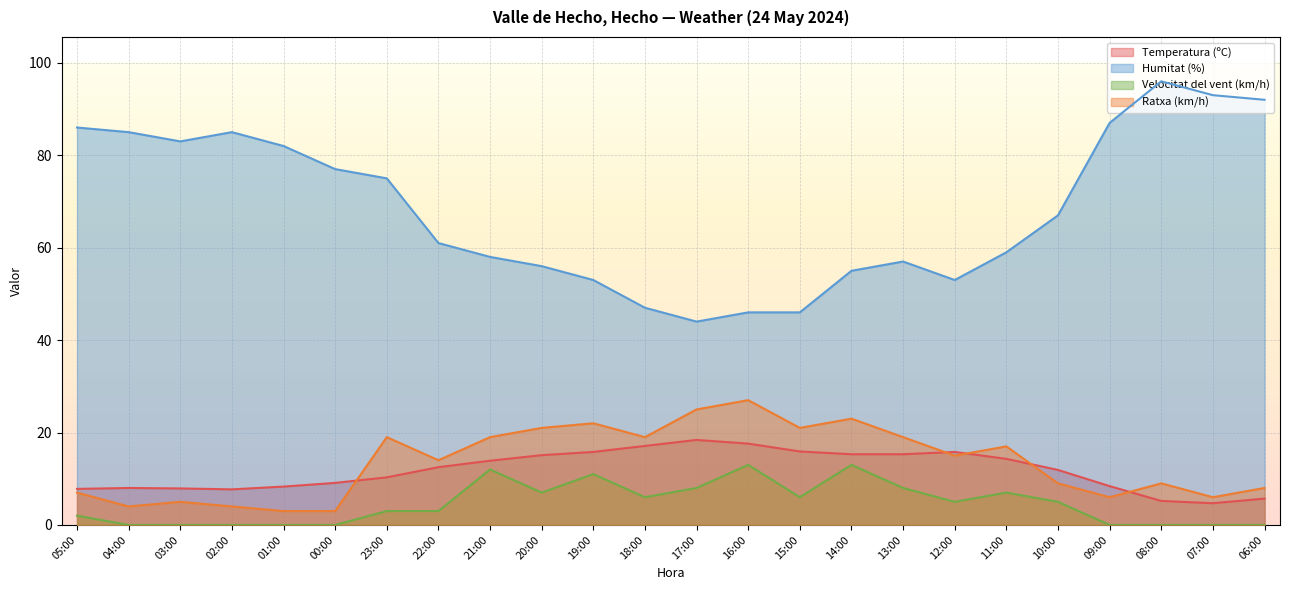

At which category does Humitat (%) reach its first local peak?

02:00